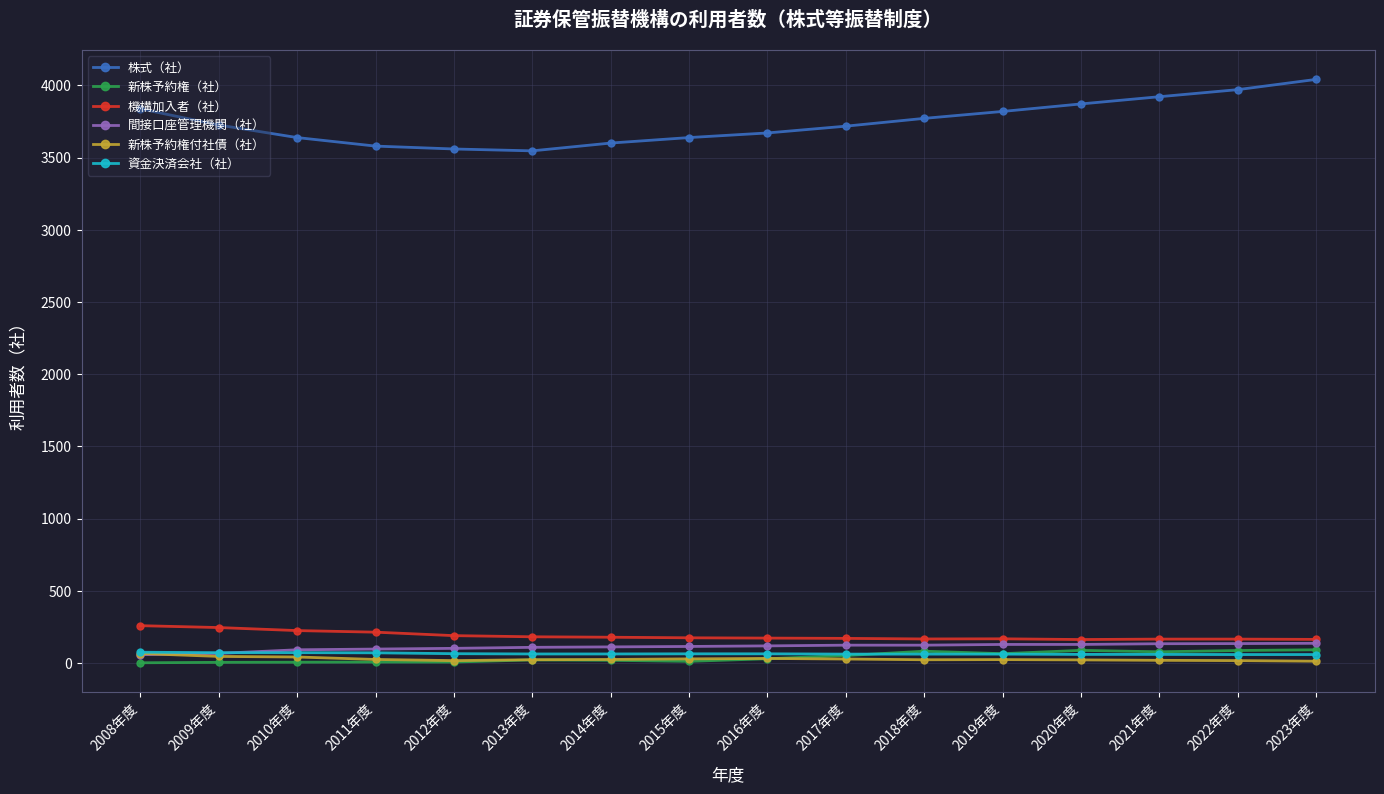

What is the label of the 2nd point from the left?

2009年度